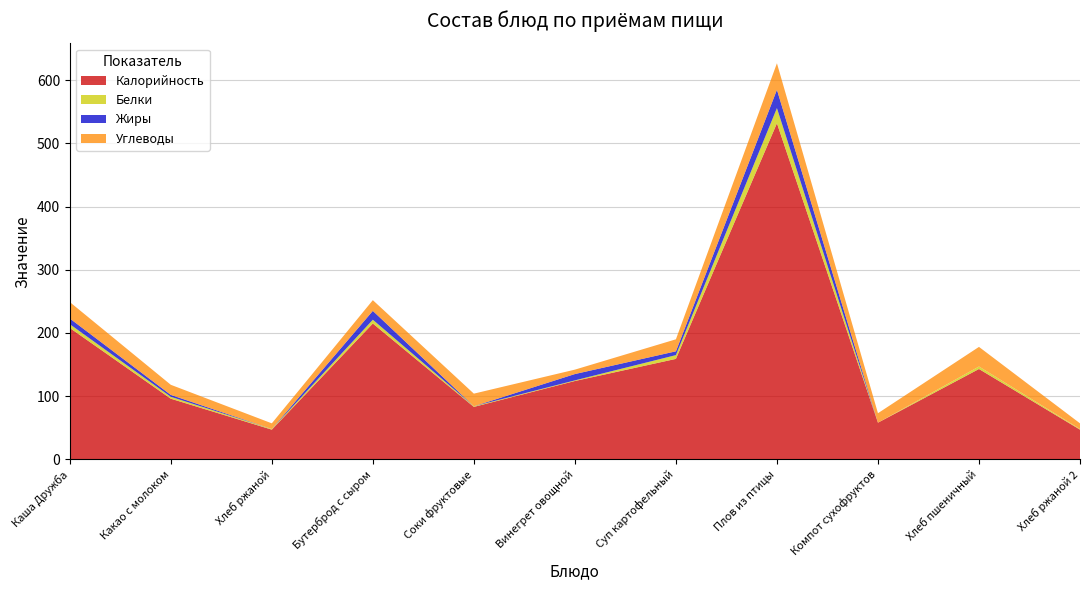

Reading left to right, list all the values displayed in this chart.

Калорийность: 208	96	47	215	83	124	159	532	58	143	47
Белки: 6	3	1	6	1	1	6	24	0	4	1
Жиры: 9	3	0	14	0	10	6	29	0	0	0
Углеводы: 26	16	9	17	20	7	19	42	15	31	9